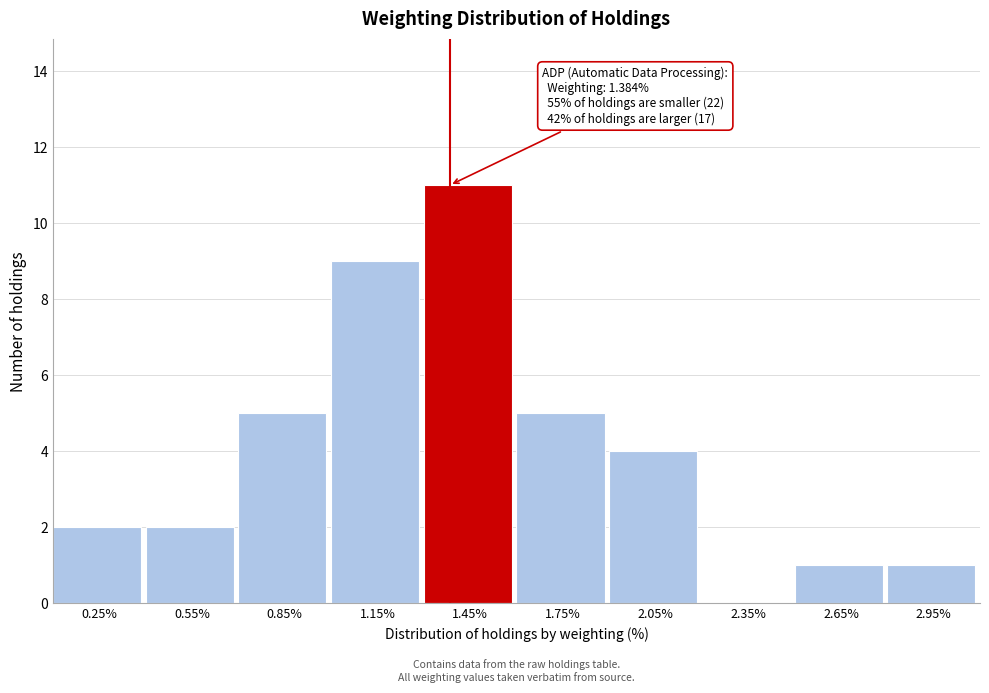

Which range on the x-axis has the tallest bar?

1.3 to 1.6